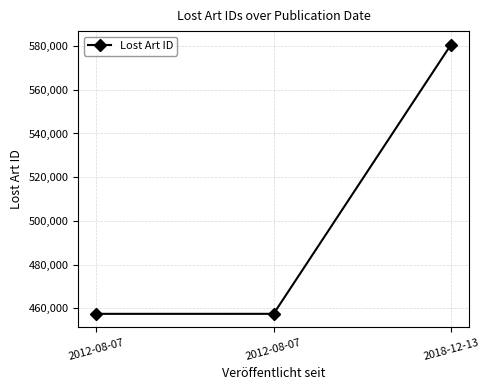

What is the difference between the second highest and minimum values?

7